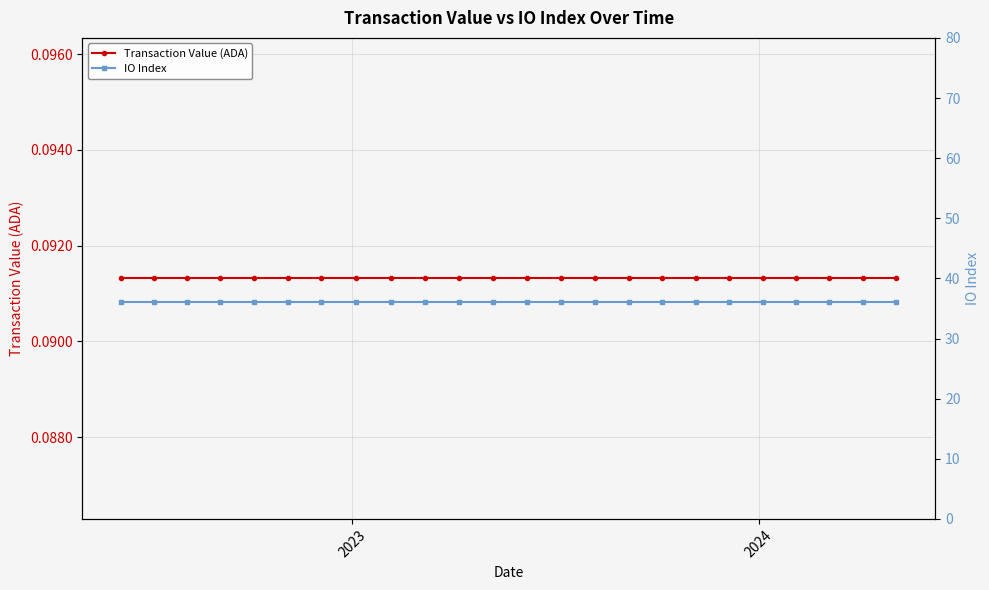

True or false: Transaction Value (ADA) and IO Index cross at least once.

False